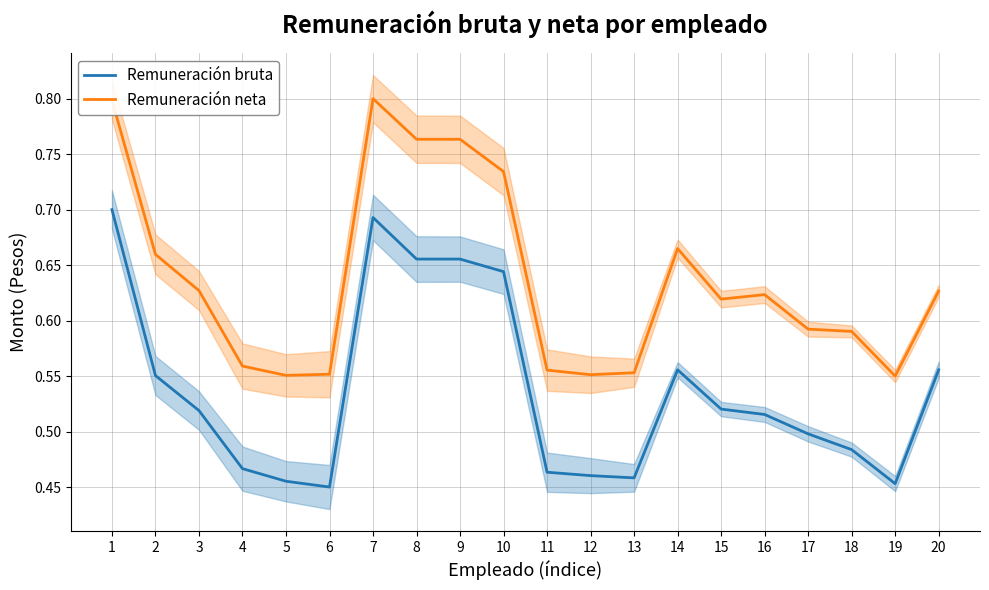

Rank the categories by Remuneración bruta value from lowest to highest.

6, 19, 5, 13, 12, 11, 4, 18, 17, 16, 3, 15, 2, 14, 20, 10, 8, 9, 7, 1